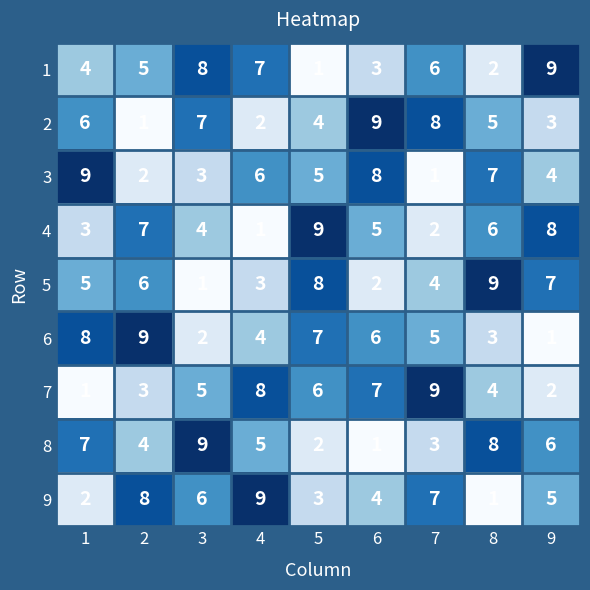

How many 7 values are between 3 and 7?

5